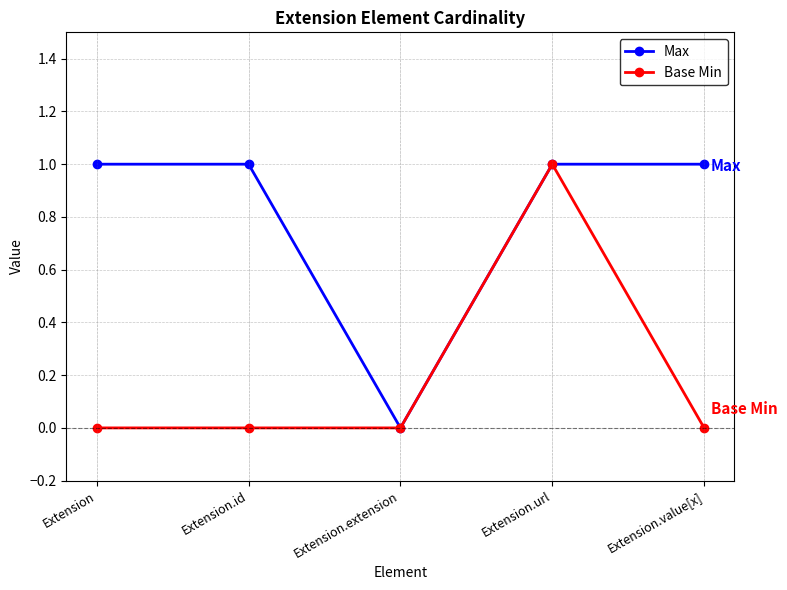

The Base Min series shows 1 at Extension.extension. True or false?

False